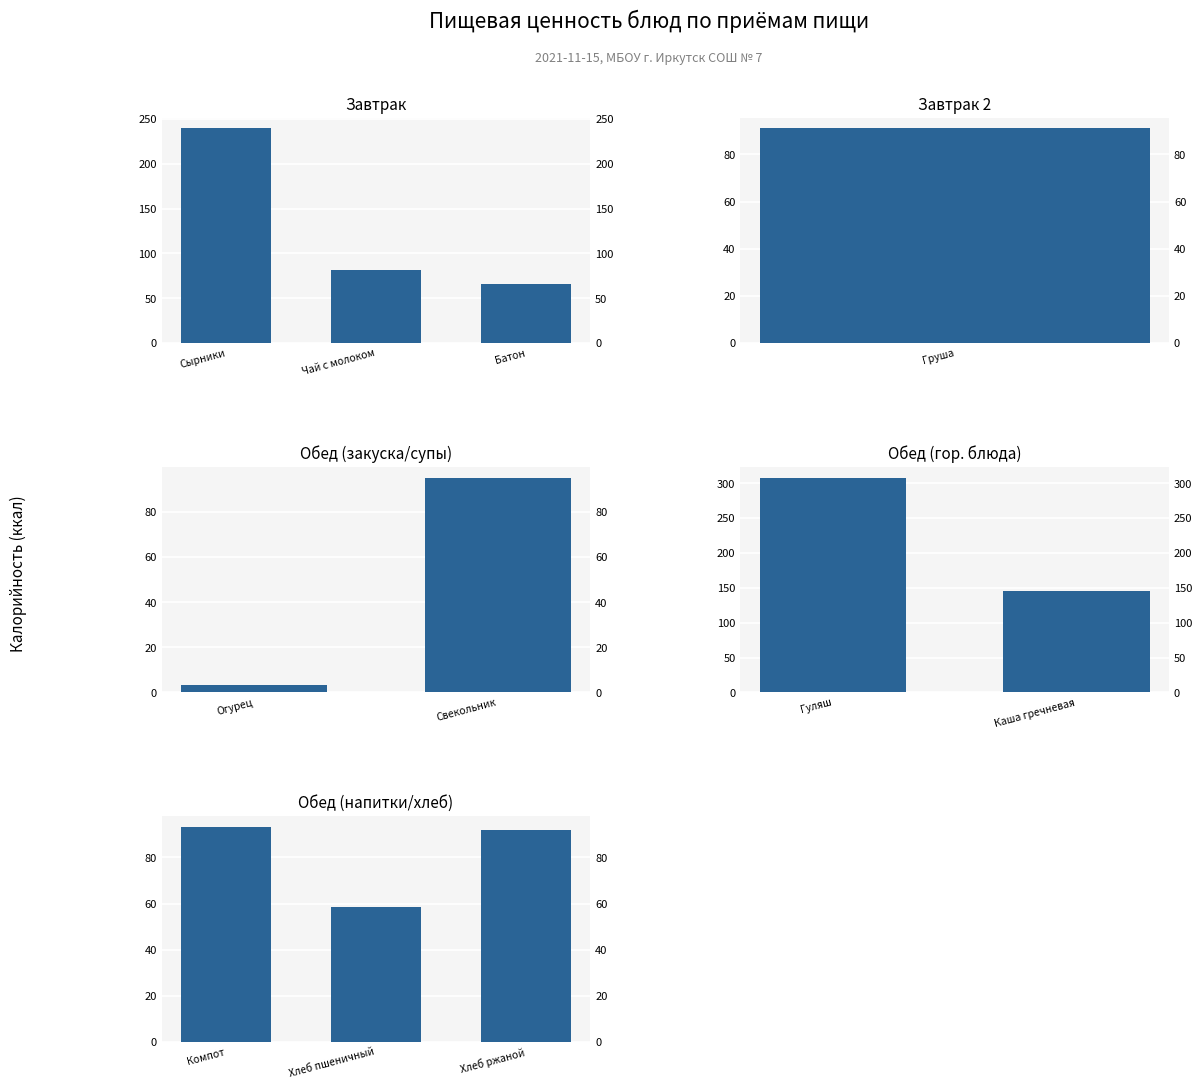

What position from the left is Компот?

1